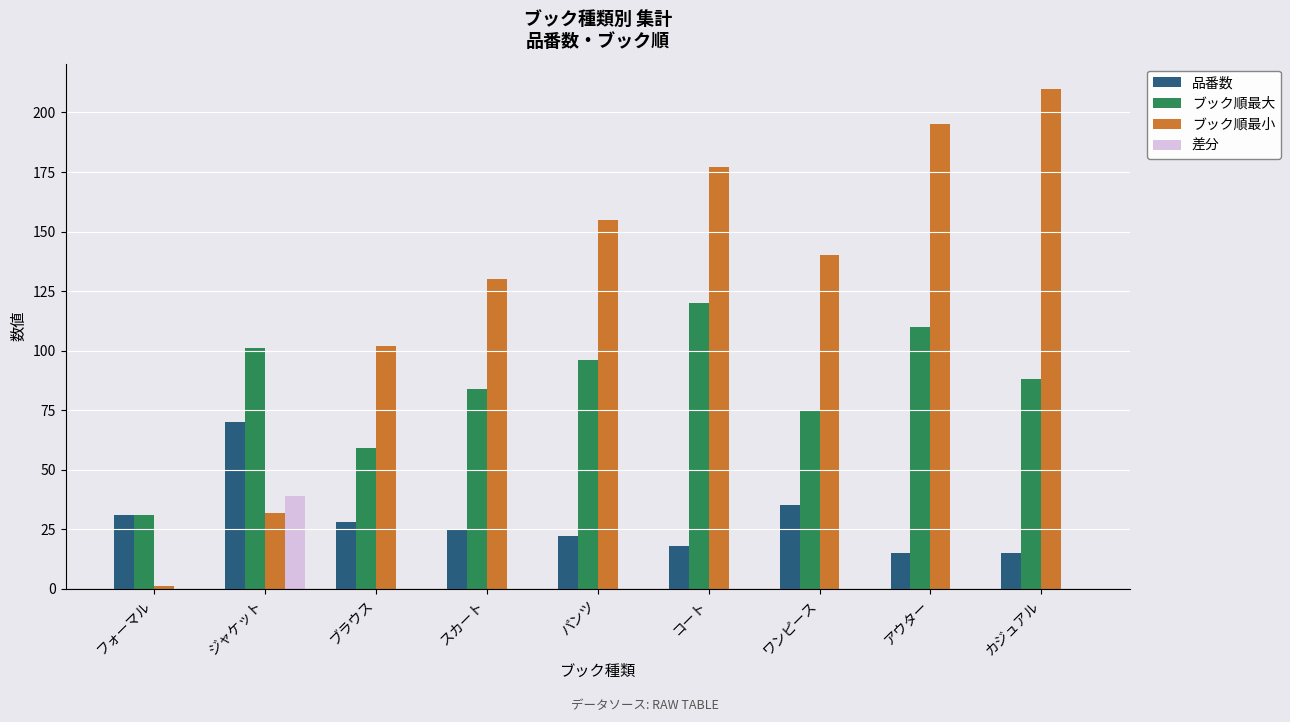

Which category has the highest value across all series?

カジュアル